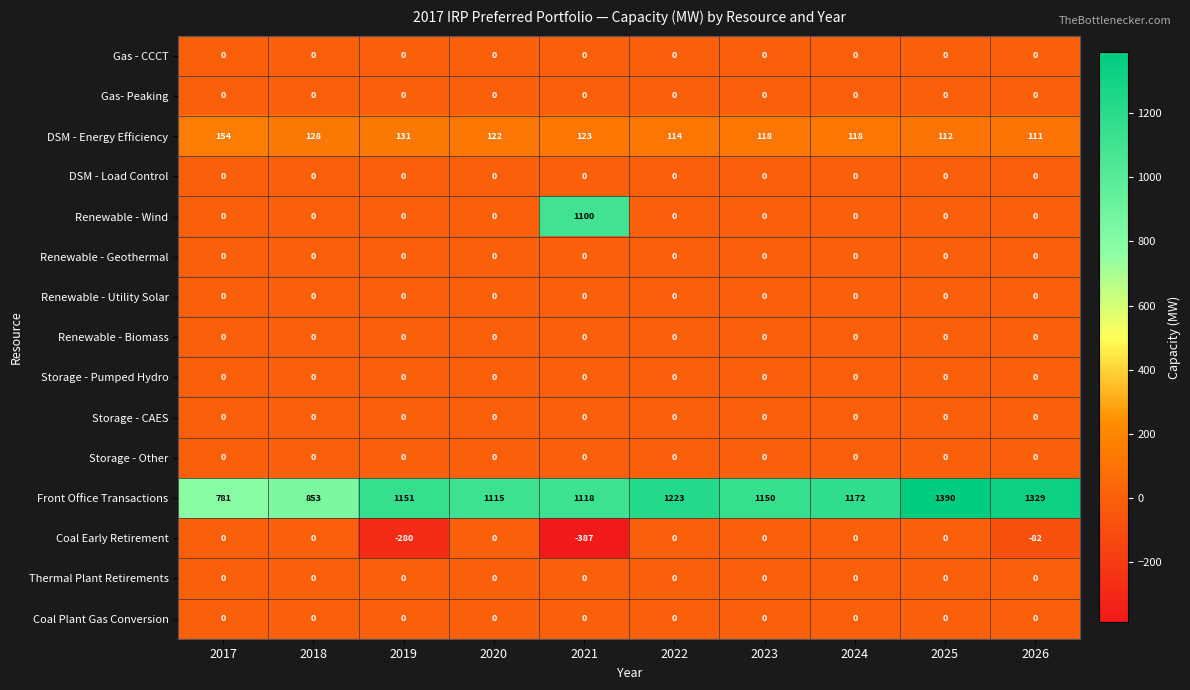

What is the average value of the Renewable - Wind series?

110